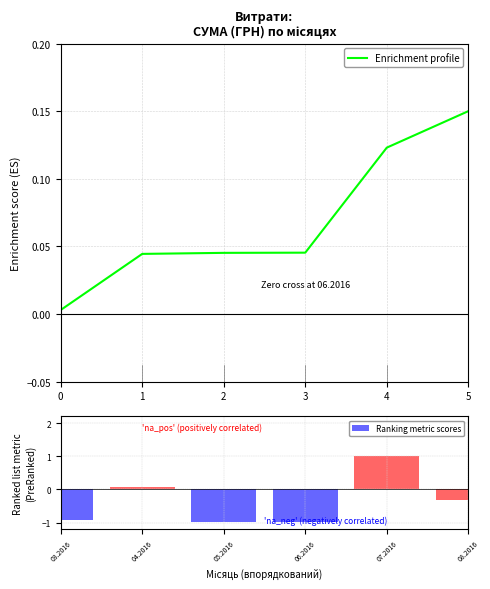

What is the sum of all values?

0.4